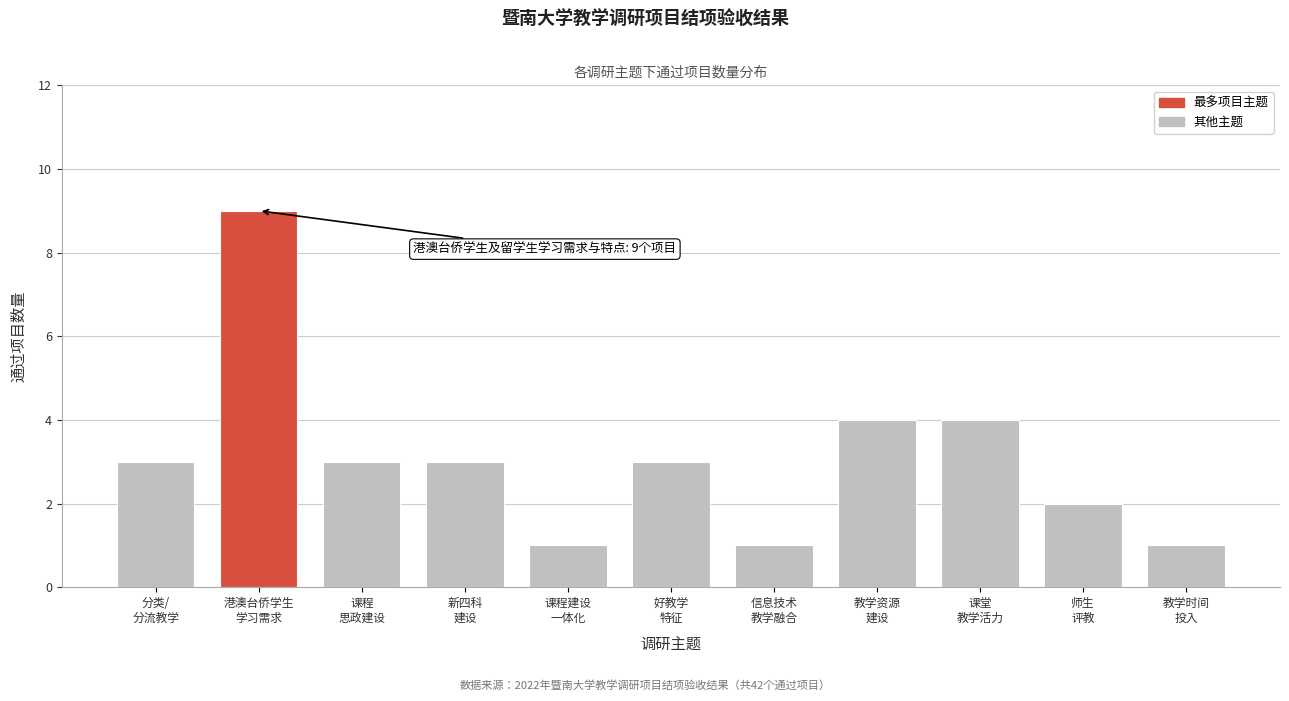

Reading left to right, list all the values displayed in this chart.

3	9	3	3	1	3	1	4	4	2	1